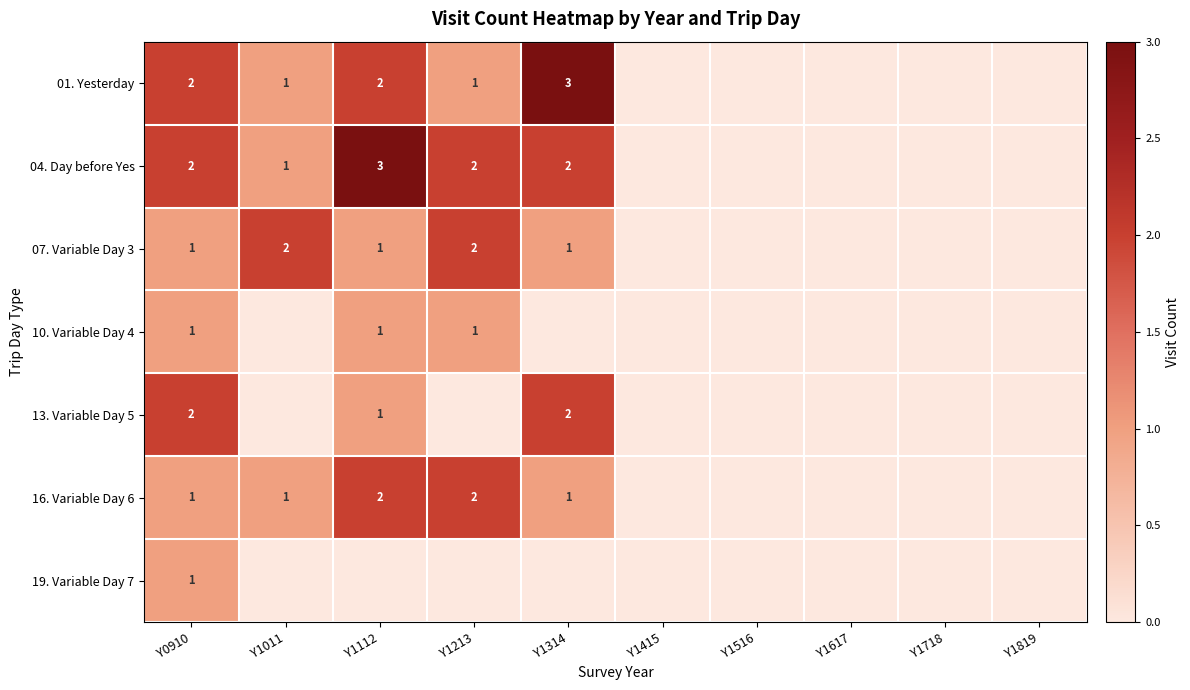

Is it true that 13. Variable Day 5 equals 2 at Y0910?

True